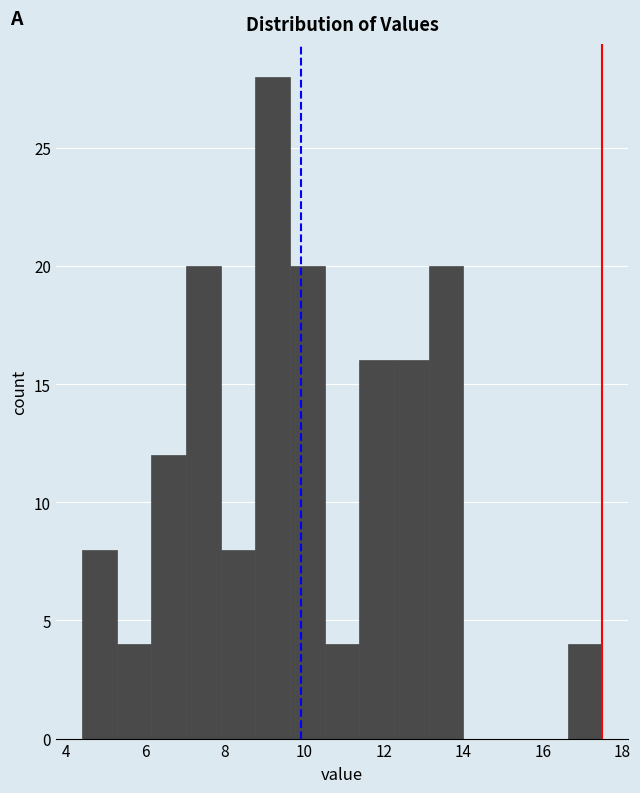

What is the height of the bar covering 5.2 to 6.2 on the x-axis? Neither the bar edges nor the heights are printed on the chart, so give them approximately, as read against the axes.

4